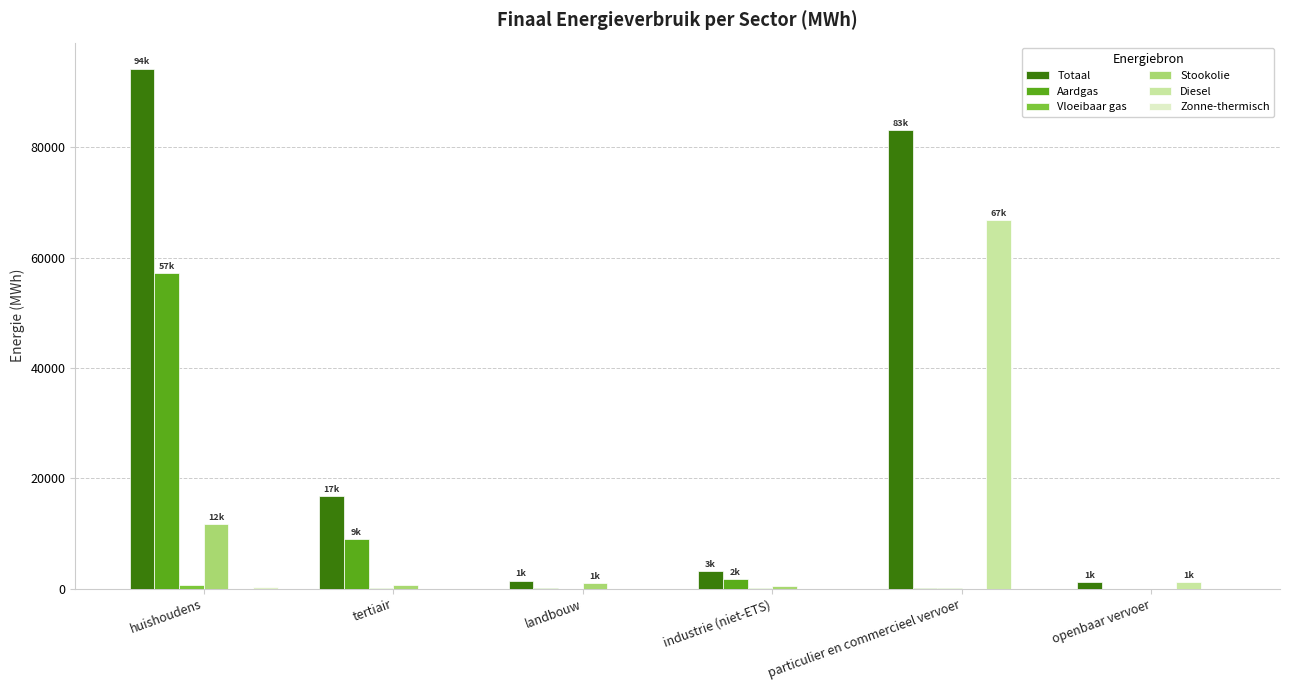

The Stookolie series shows 0.0 at openbaar vervoer. True or false?

True